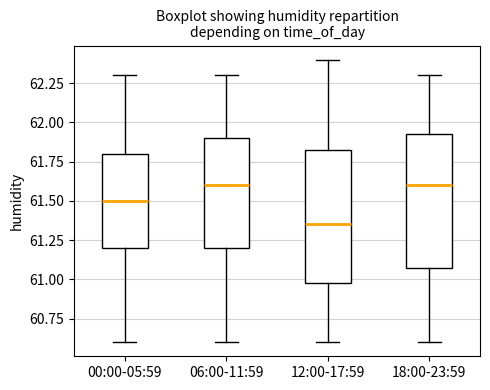

Reading left to right, transcribe this box plot: for each box, give where its median line is, the range the box spans, and where its two whiskers end, as read against the y-axis. The values are not printed on the chart, so give them approximately, as read against the axis.

00:00-05:59: median 61.50, box 61.20 to 61.80, whiskers 60.60 to 62.30
06:00-11:59: median 61.60, box 61.20 to 61.90, whiskers 60.60 to 62.30
12:00-17:59: median 61.35, box 61.00 to 61.85, whiskers 60.60 to 62.40
18:00-23:59: median 61.60, box 61.10 to 61.95, whiskers 60.60 to 62.30